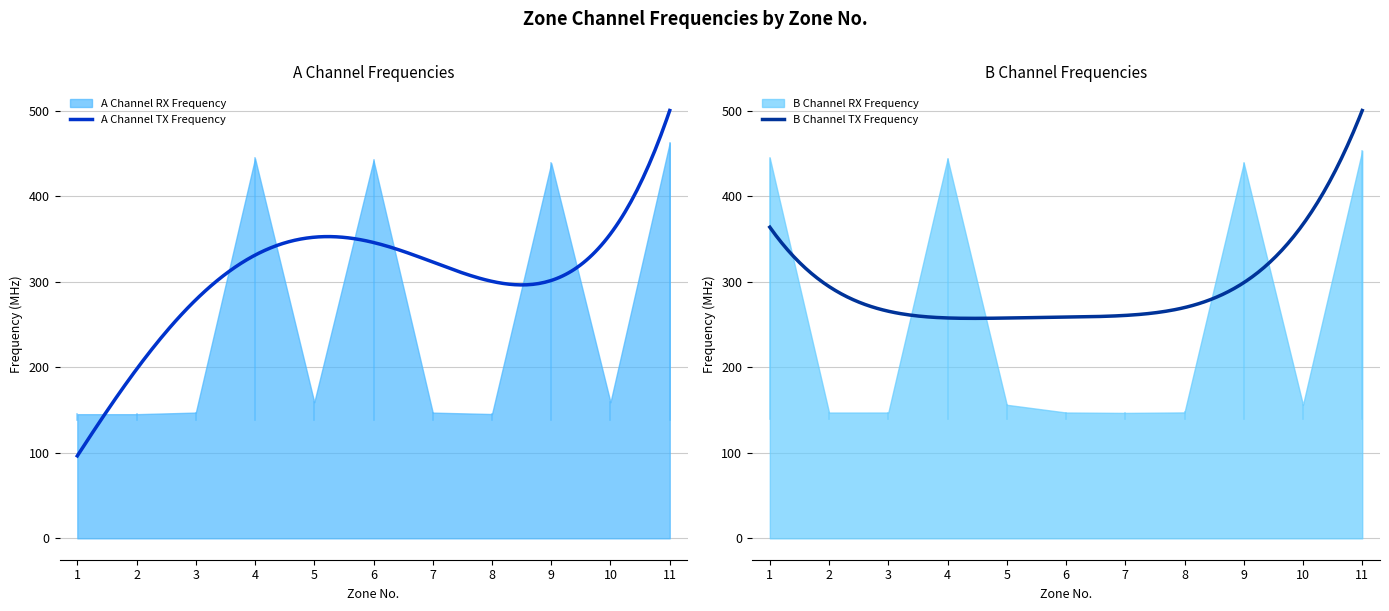

The value of A Channel RX Frequency at 9 is 438.8. True or false?

True